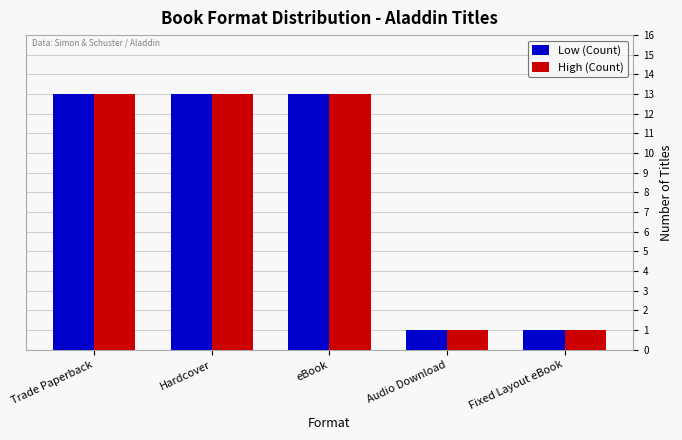

What is the maximum value shown in the chart?

13